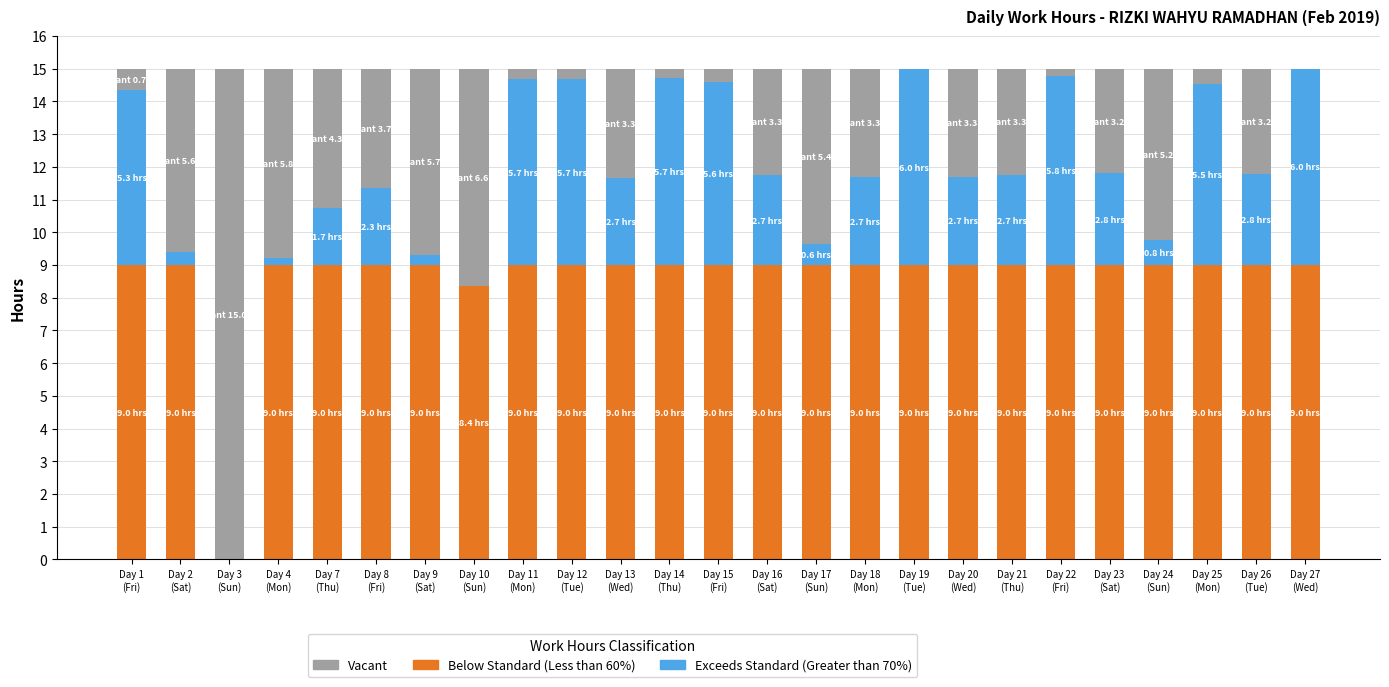

What are all the series names shown in the legend?

Vacant, Below Standard (Less than 60%), Exceeds Standard (Greater than 70%)